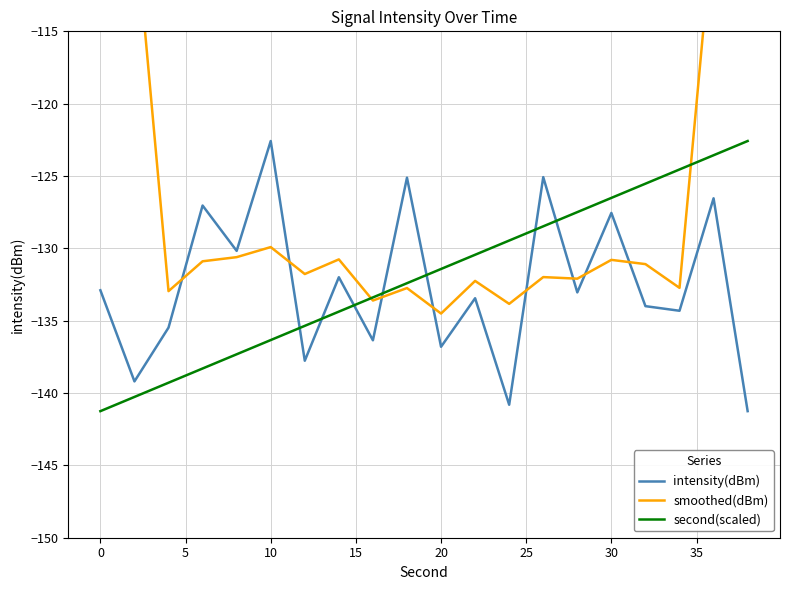

What is the lowest value of the intensity(dBm) series?

-141.3